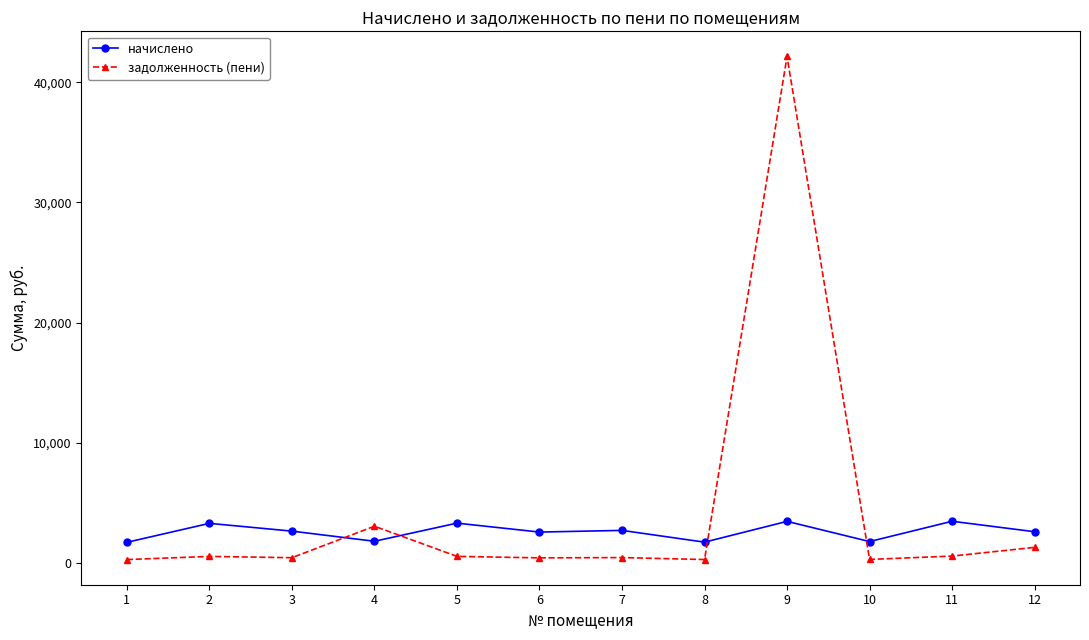

What is the minimum value shown in the chart?

287.2